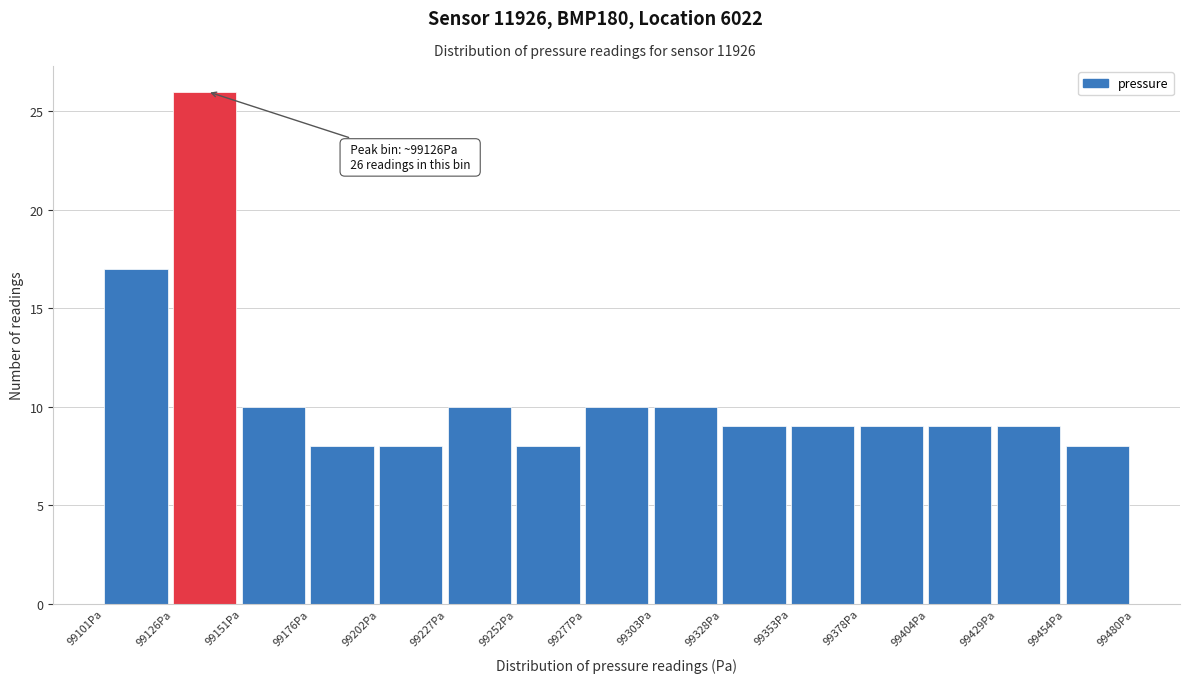

Over which range of the x-axis is the bar tallest?

99125 to 99150